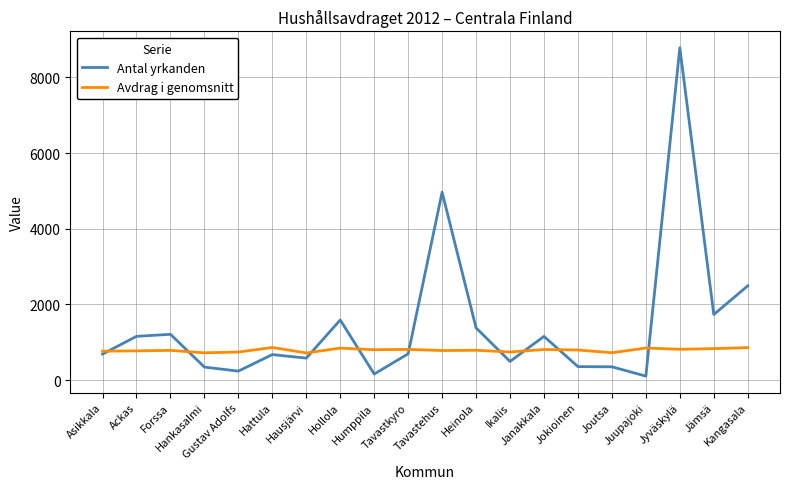

What is the maximum value for Avdrag i genomsnitt?

864